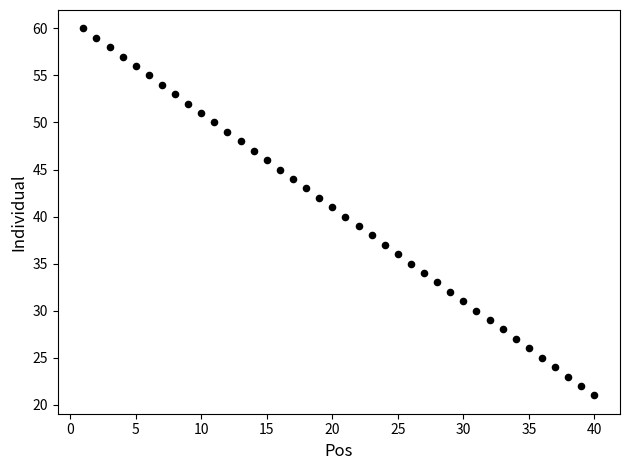

What is the range of X values (max minus min)?

39